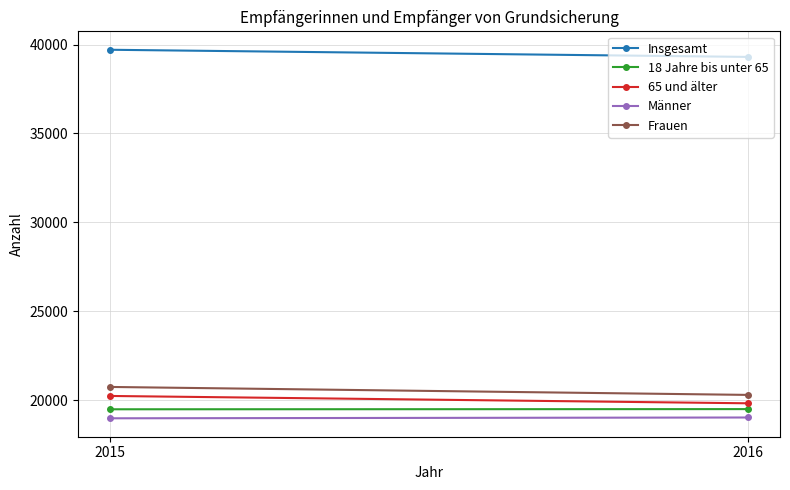

Is the value of 18 Jahre bis unter 65 at 2015 greater than the value of Insgesamt at 2016?

No